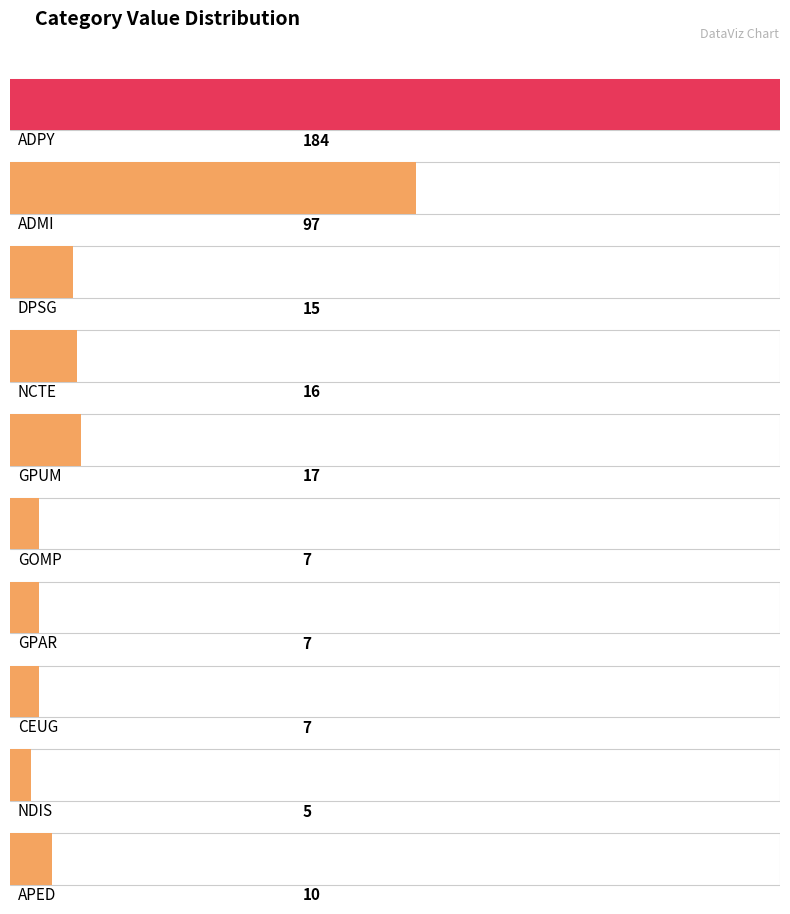

Does the chart contain any negative values?

No